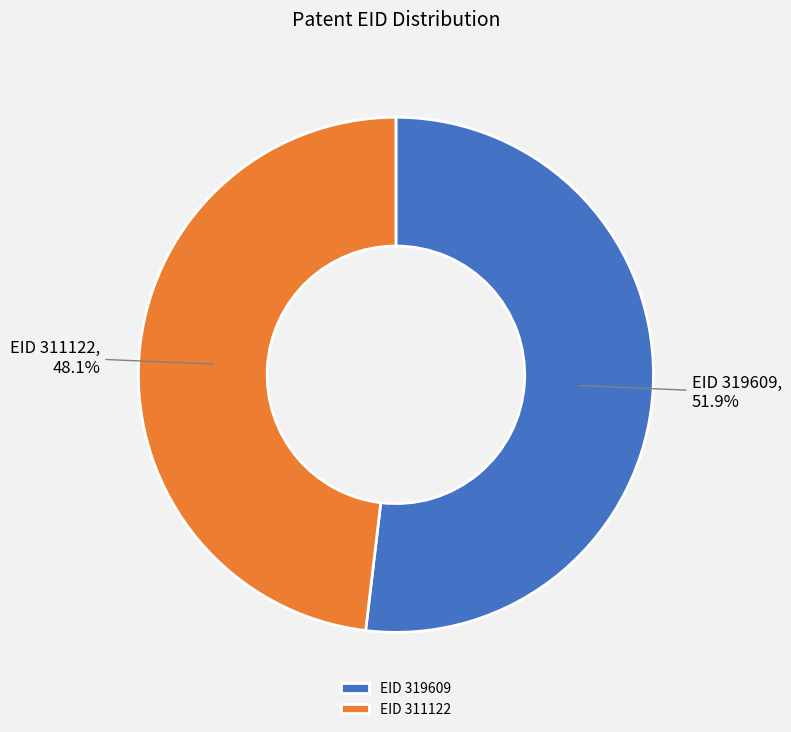

Which has a higher value, EID 319609 or EID 311122?

EID 319609